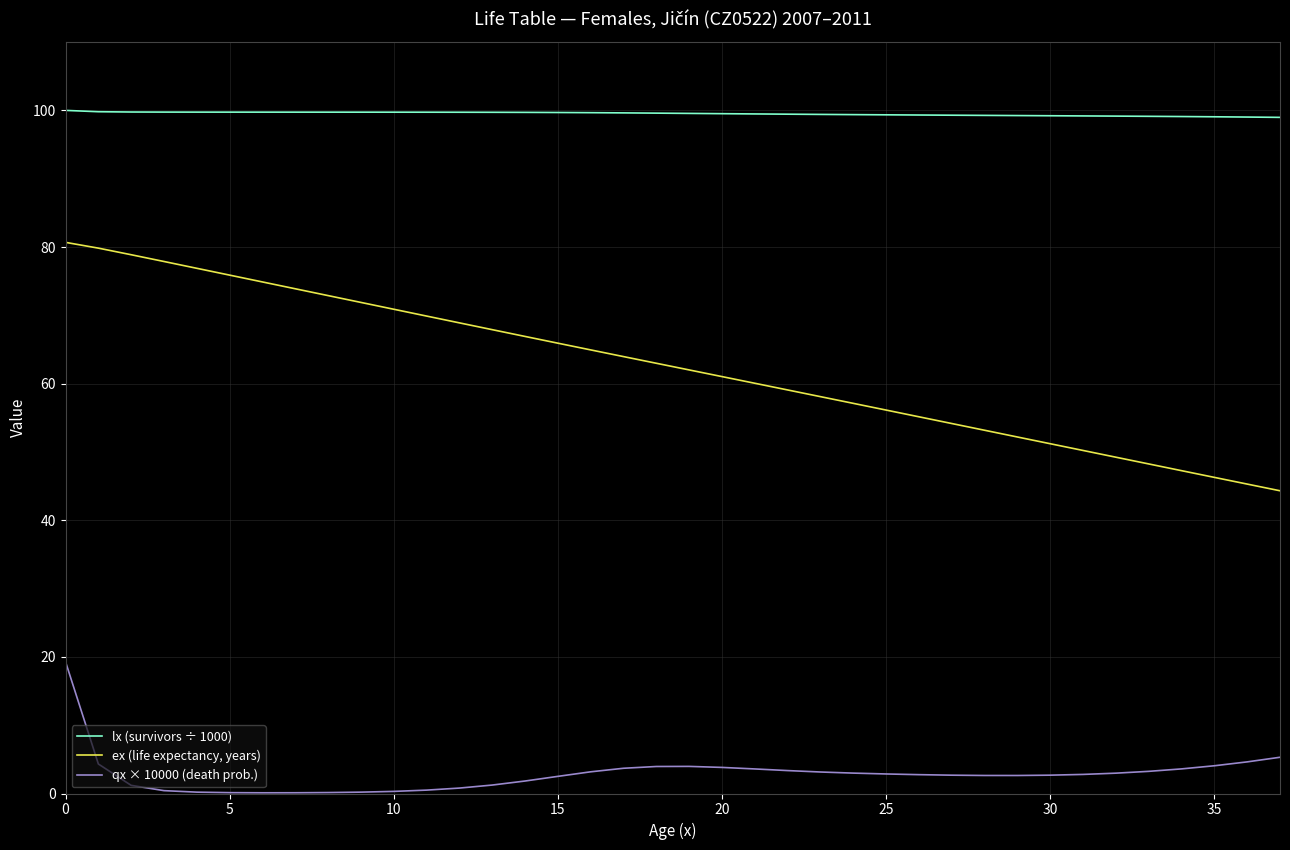

What are all the series names shown in the legend?

lx (survivors ÷ 1000), ex (life expectancy, years), qx × 10000 (death prob.)